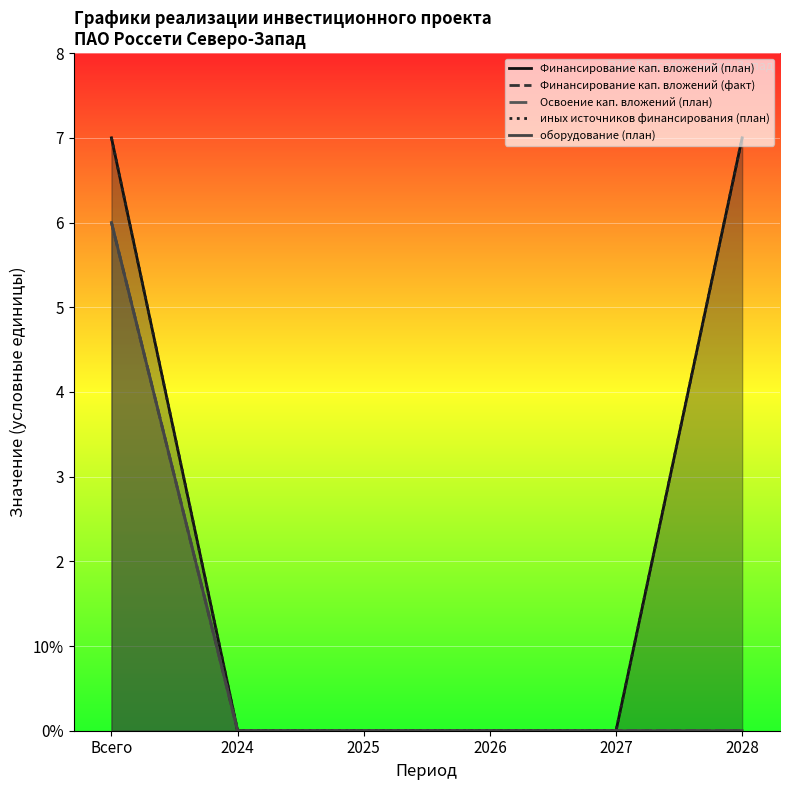

True or false: оборудование (план) has more than 2 points higher than both neighbors.

False